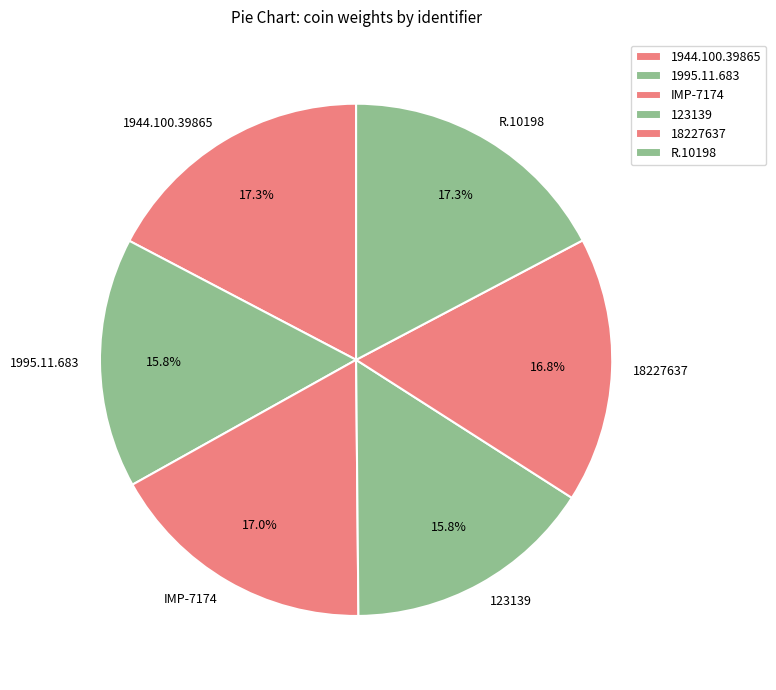

Which has a higher value, 18227637 or 1944.100.39865?

1944.100.39865